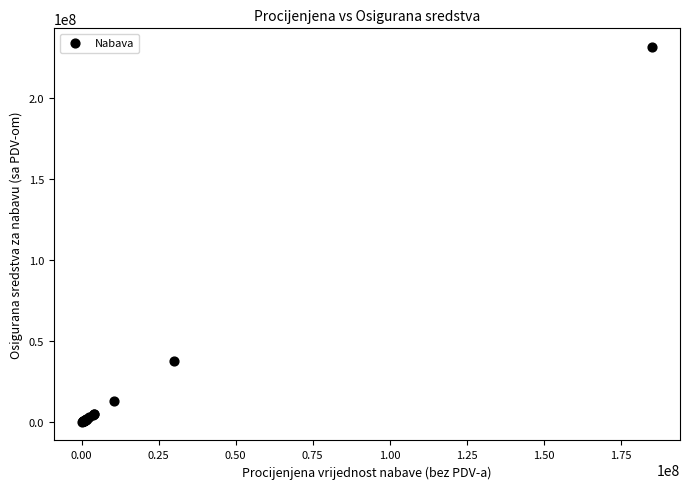

What Y value in the scatter plot is closest to 115781250?

37500000.0